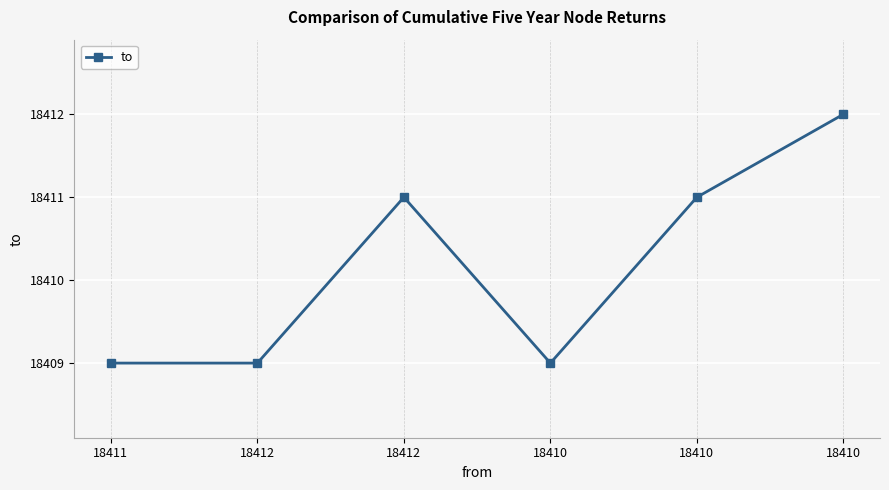

Rank the categories by value from lowest to highest.

18411, 18412, 18410, 18412, 18410, 18410